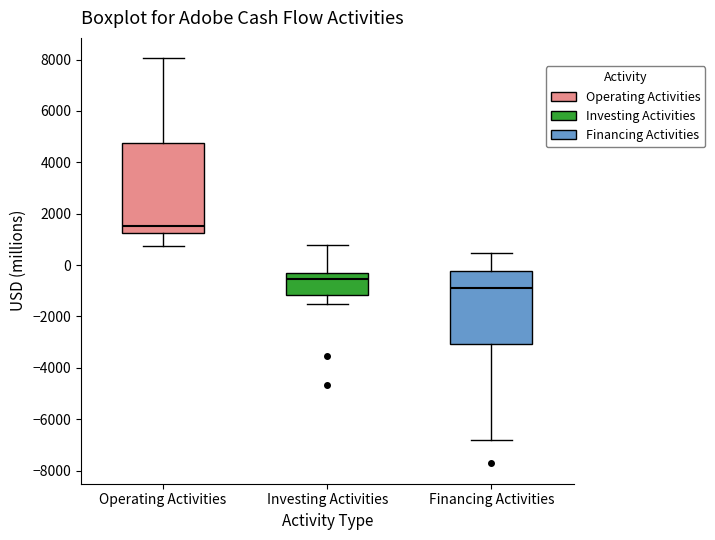

Comparing the boxes themselves (not the whiskers), which one is the tallest?

Operating Activities